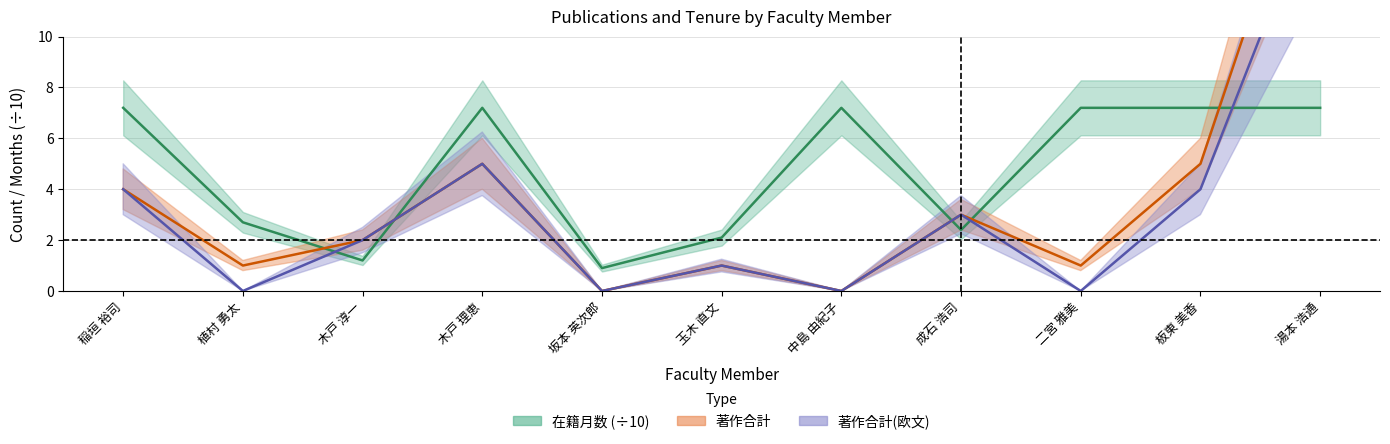

What position from the left is 板東 美香?

10